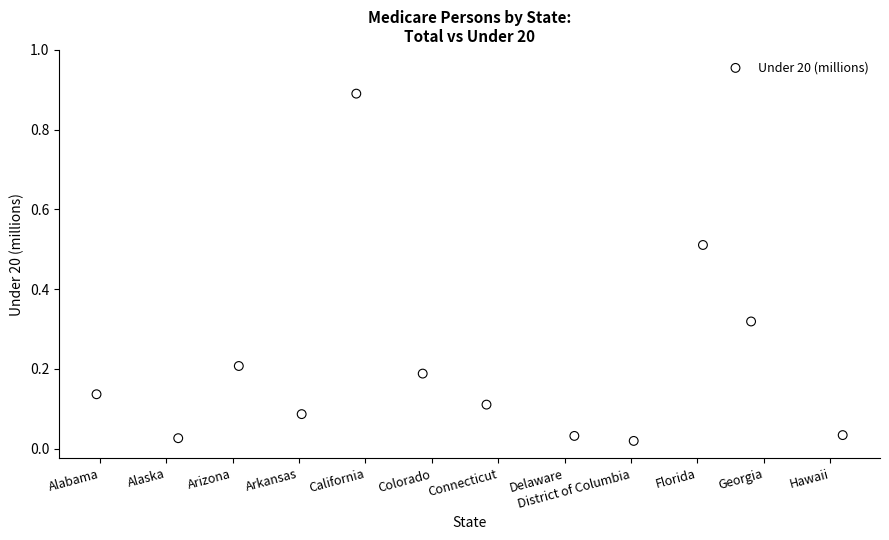

What is the range of Y values (max minus min)?

0.9